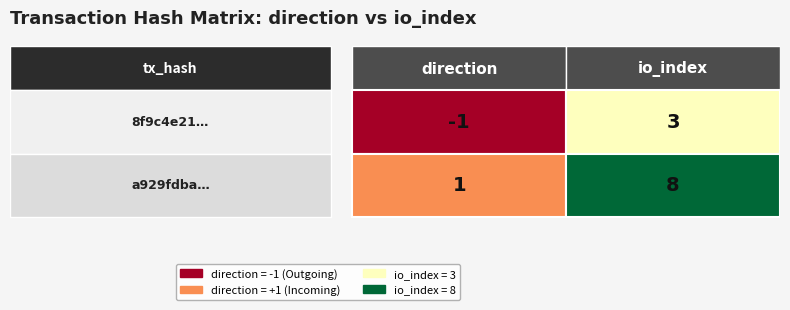

What is the average value of the 8f9c4e21b6ee1ce9688dbb0656ff081a6695d90 series?

1